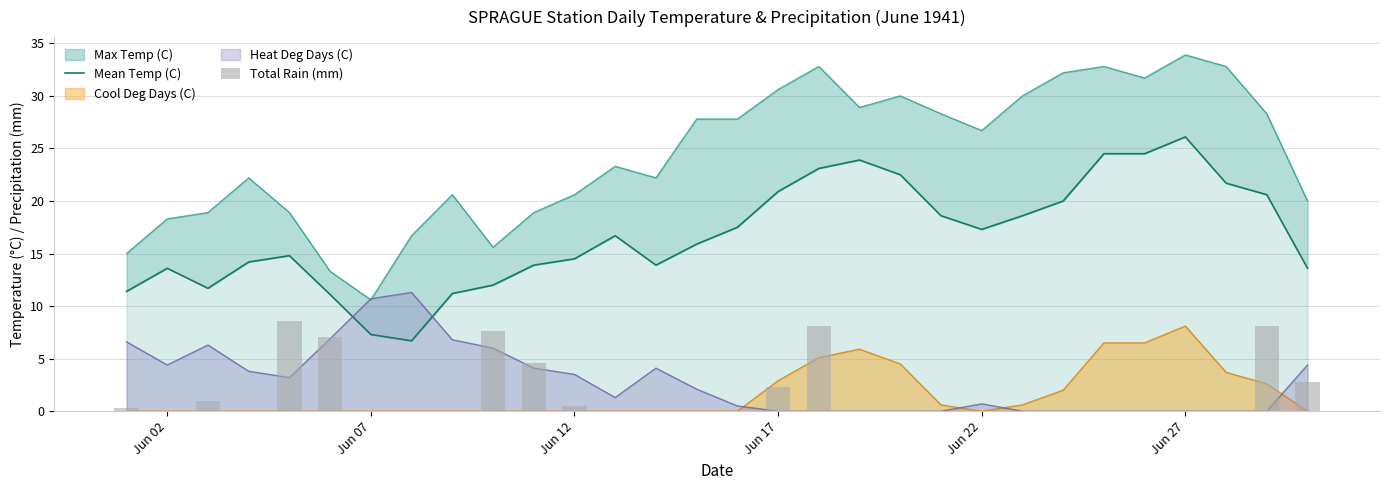

How many data points in Total Rain (mm) are above 0?

11